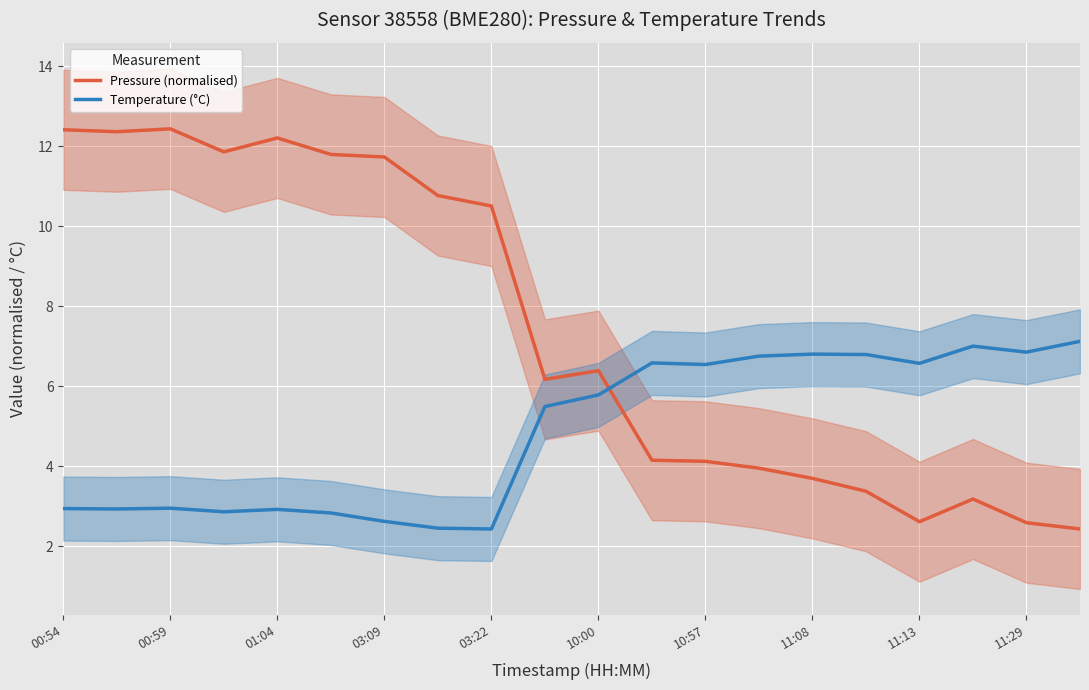

What is the maximum value for Temperature (°C)?

7.1